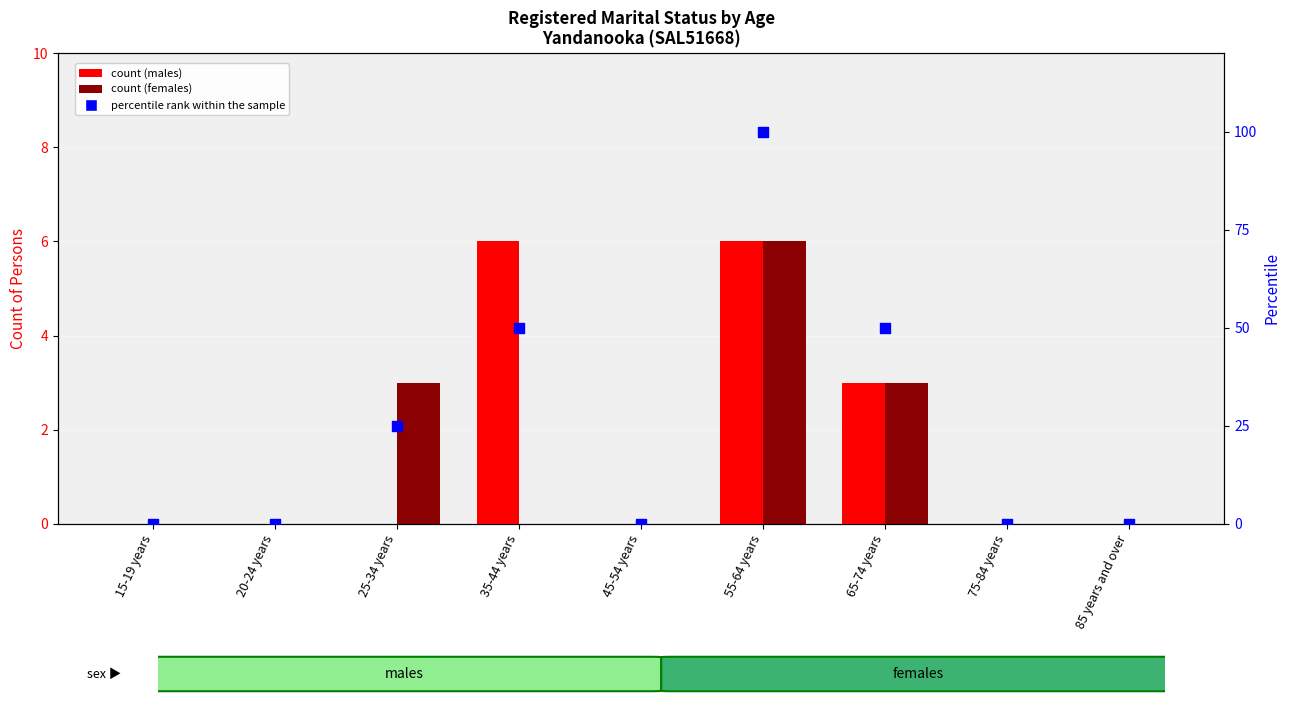

Which series reaches the minimum Y coordinate?

count (males)